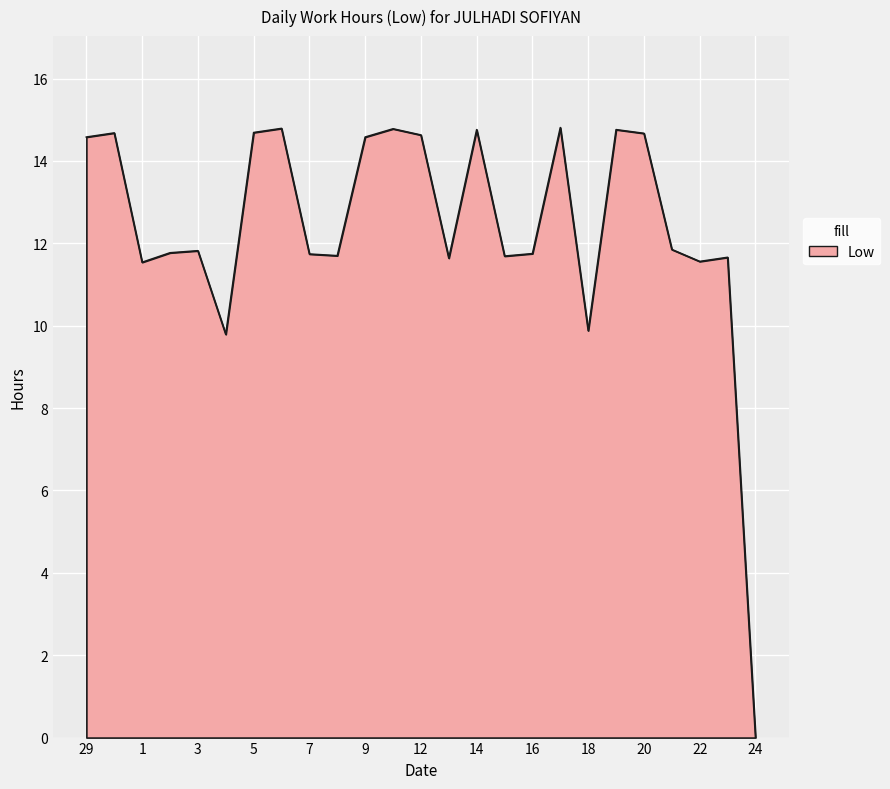

What is the maximum value shown in the chart?

14.8